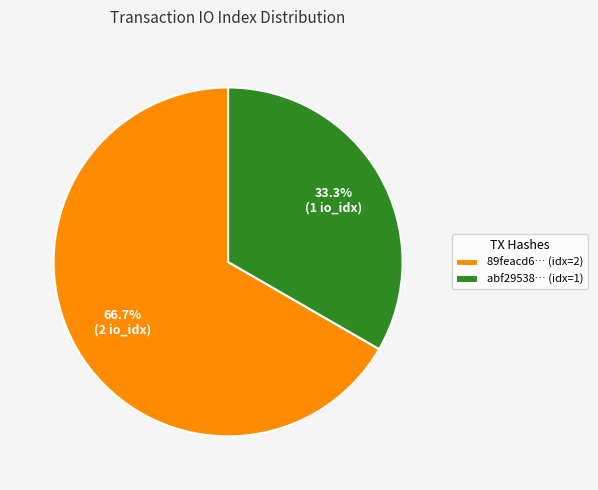

How many slices are in this pie chart?

2